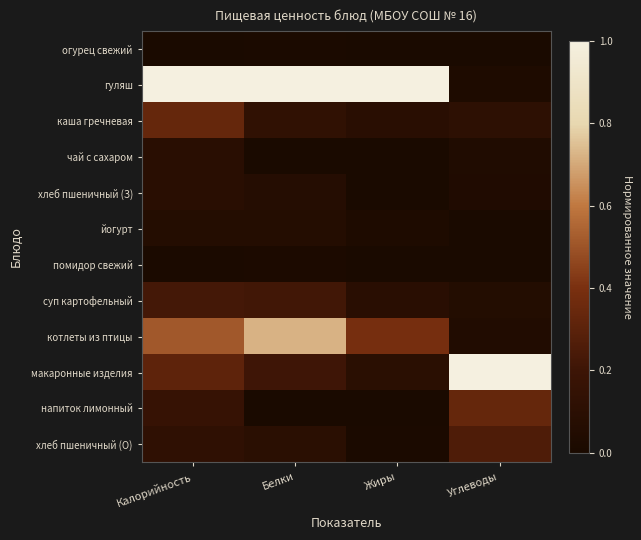

Rank the series by their maximum value, from lowest to highest.

огурец свежий, помидор свежий, йогурт, чай с сахаром, хлеб пшеничный (З), суп картофельный, хлеб пшеничный (О), напиток лимонный, каша гречневая, котлеты из птицы, гуляш, макаронные изделия